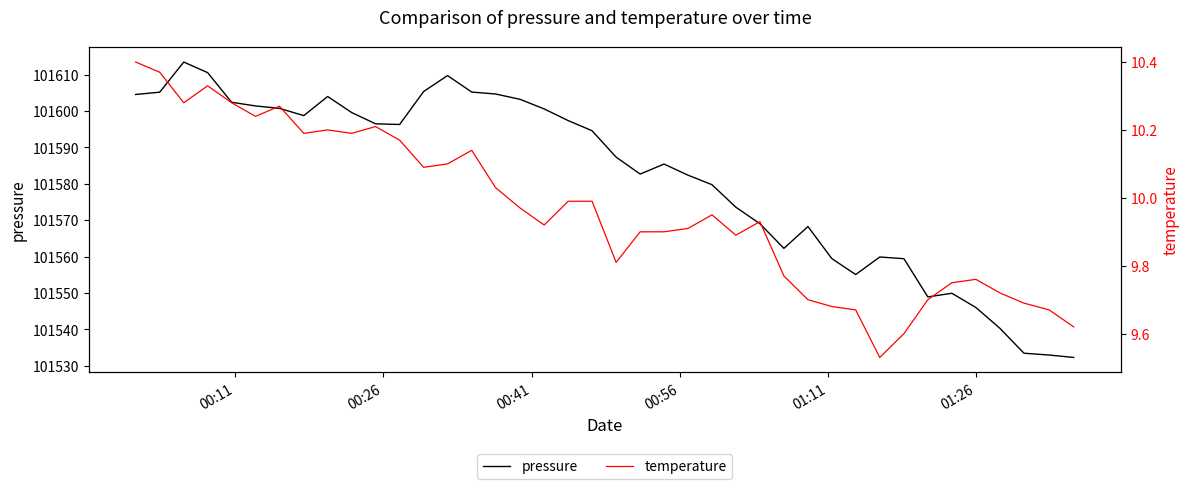

What is the minimum value shown in the chart?

9.5